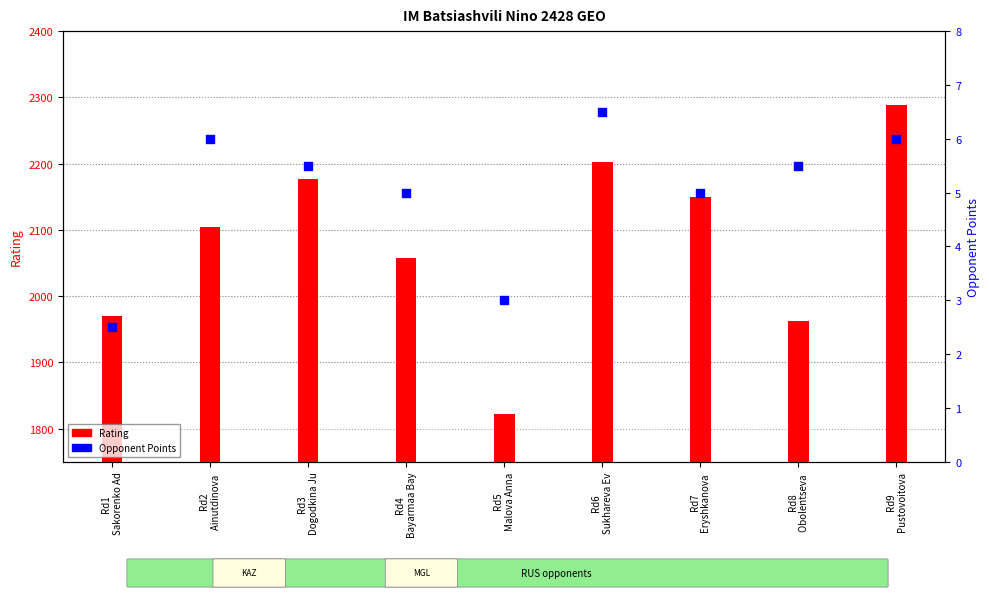

What is the total value across all series at Rd9
Pustovoitova?

2294.0